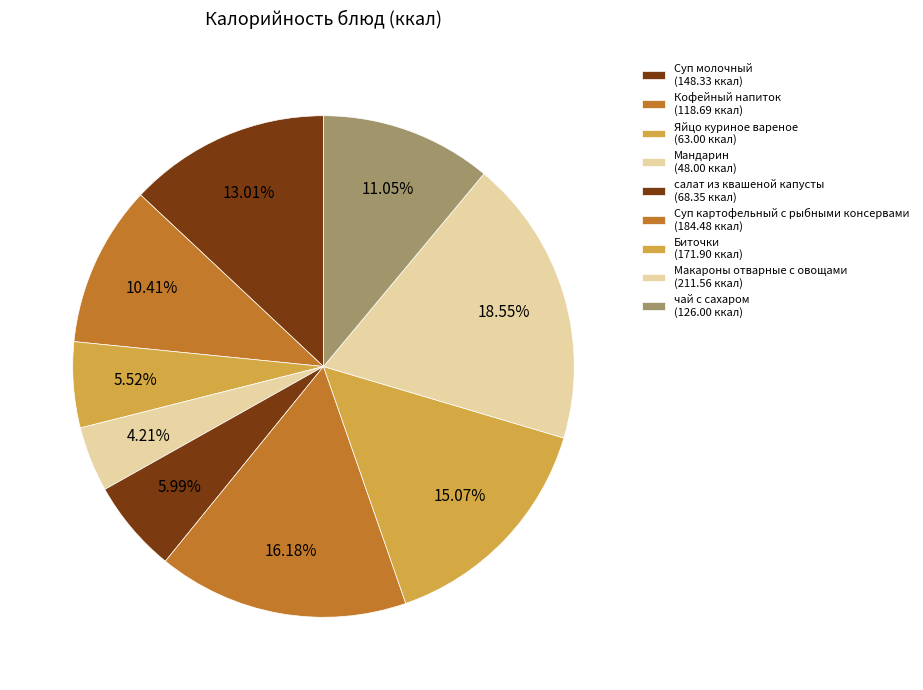

Is it true that Кофейный напиток is 10% of the pie?

True